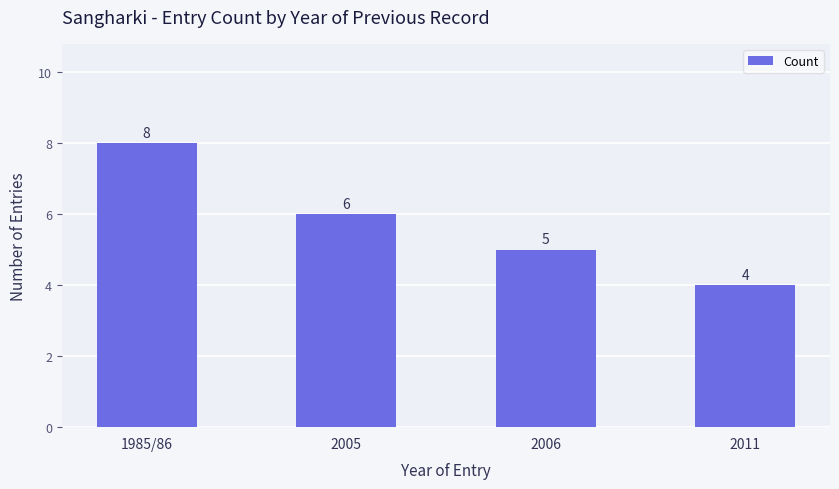

What is the maximum value shown in the chart?

8